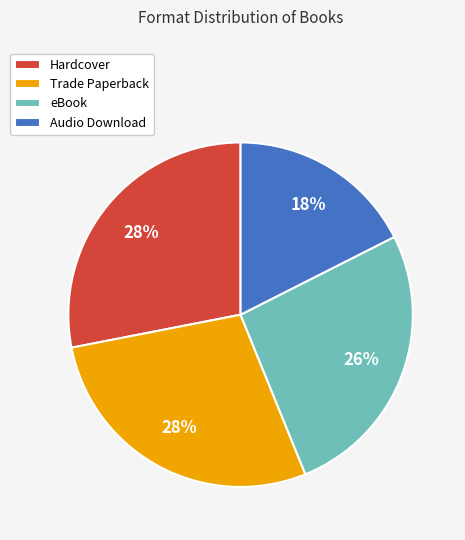

To the nearest percent, what is the average slice percentage?

25%